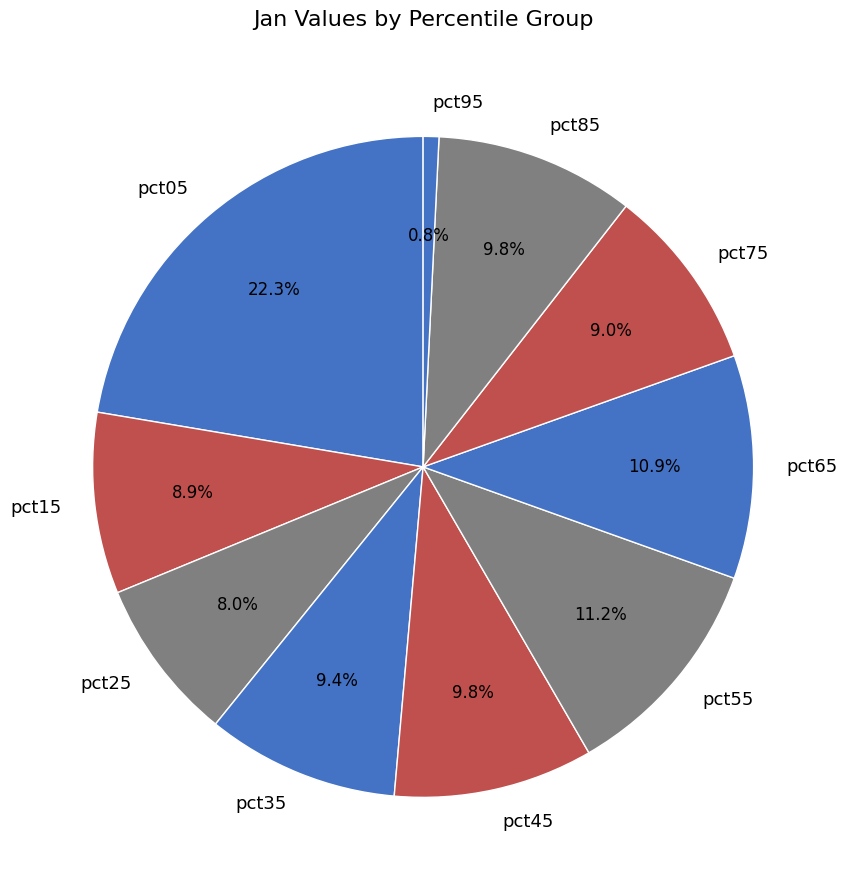

True or false: pct25 accounts for 1% of the total.

False